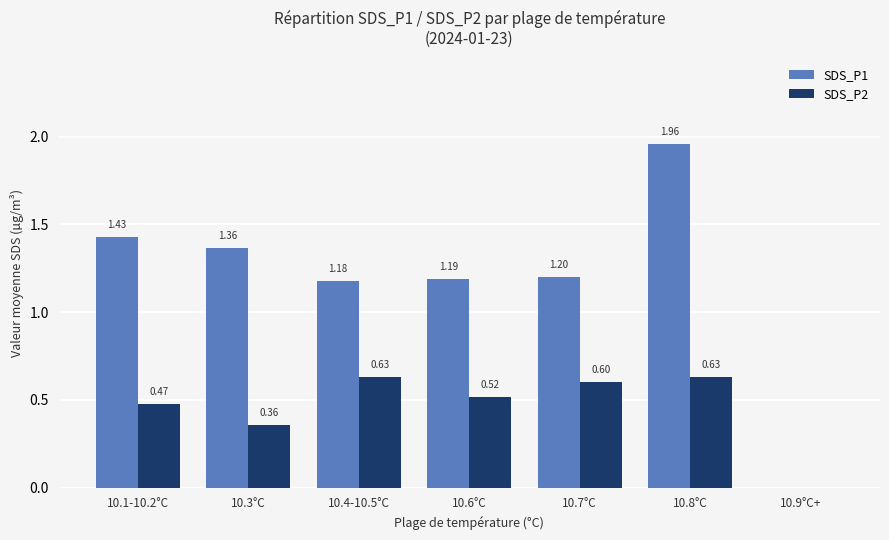

At which label is SDS_P2 closest to 0?

10.9°C+